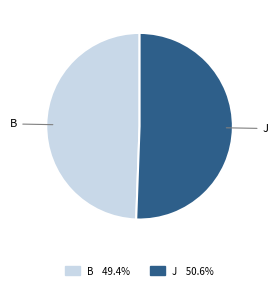

What is the ratio of the value at B to the value at J?

1.0